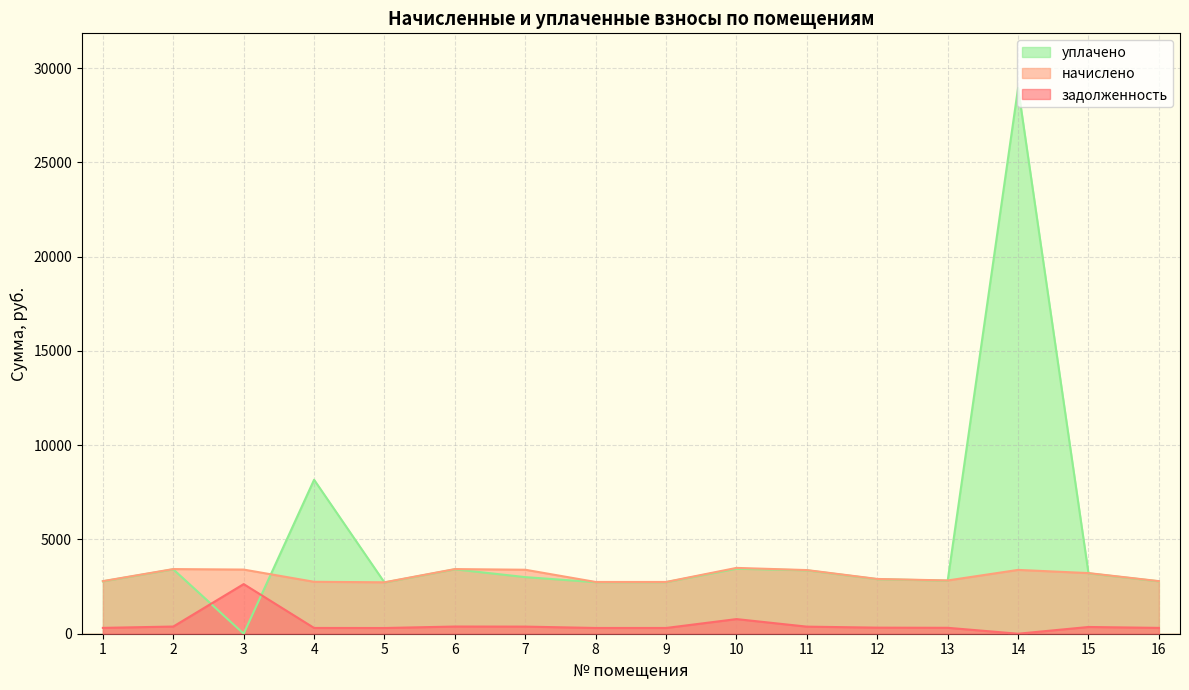

How many lines are shown in the chart?

3